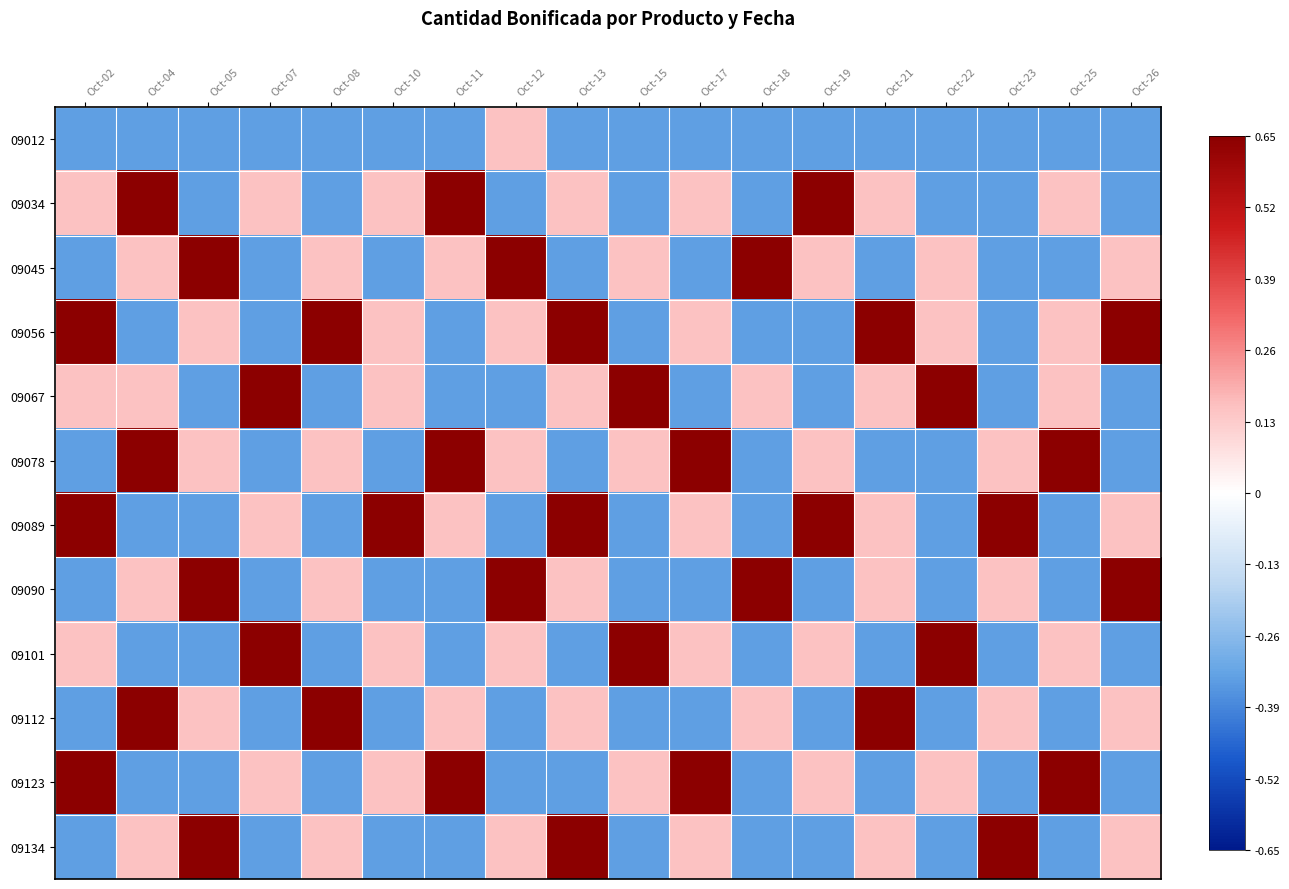

At which category does the chart reach its minimum across all series?

Oct-02